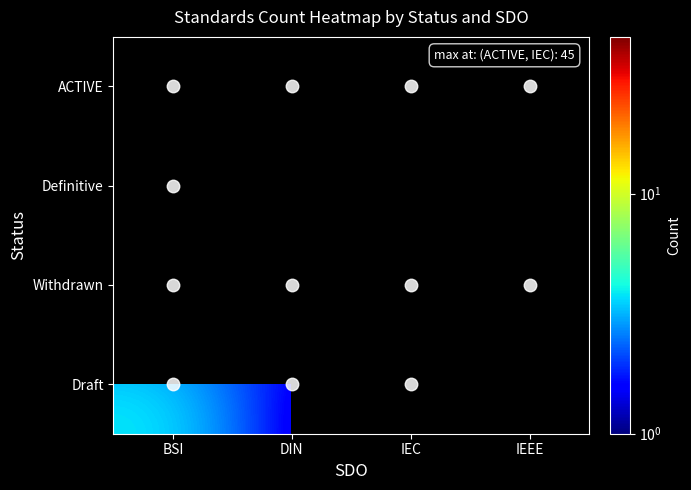

Between BSI and IEC, which is larger?

IEC